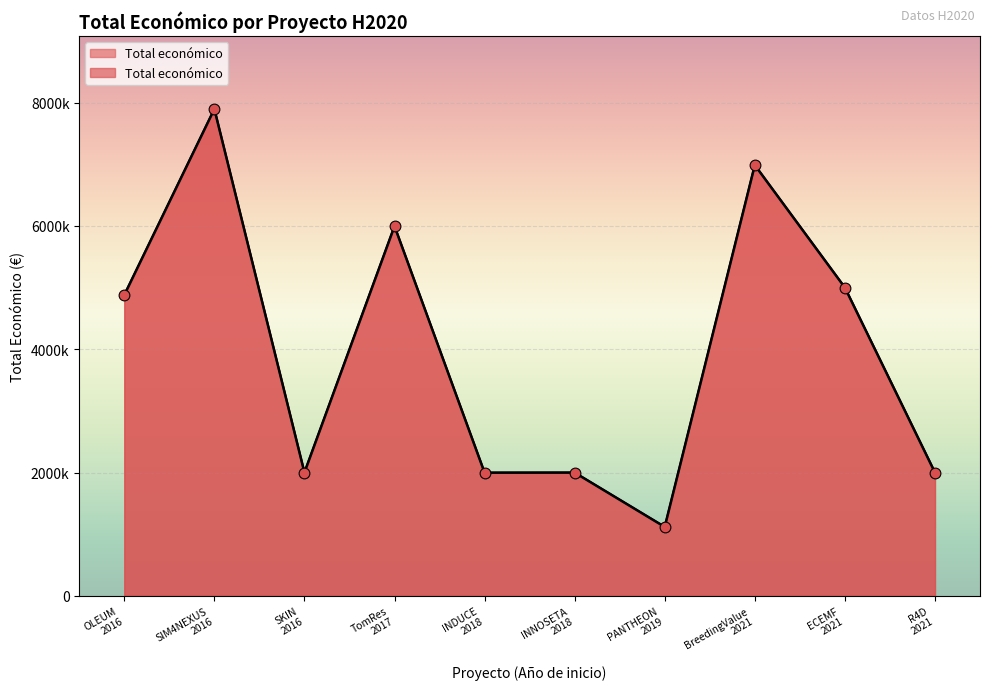

Between 2018 and 2019, which is larger?

2018